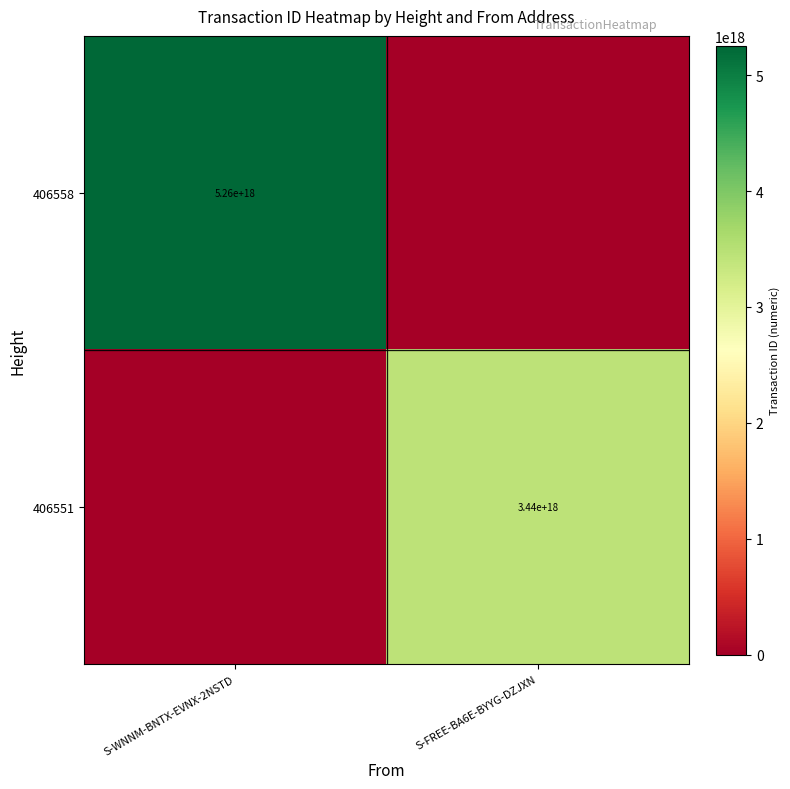

Is it true that 406558 equals 5260000000000000000 at S-WNNM-BNTX-EVNX-2NSTD?

True